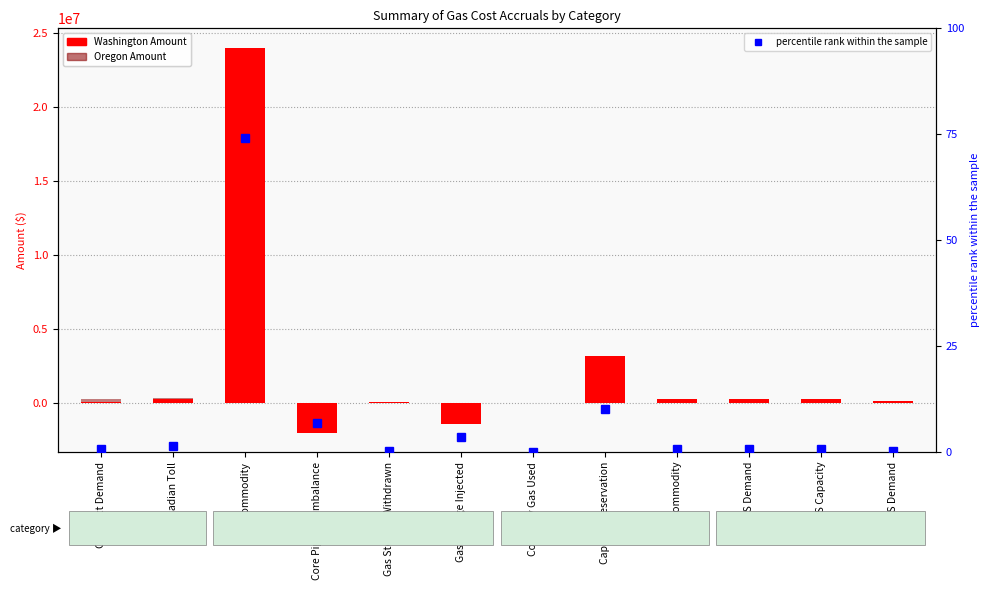

Where is Washington Amount nearest to the value 11007043?

Capacity Reservation